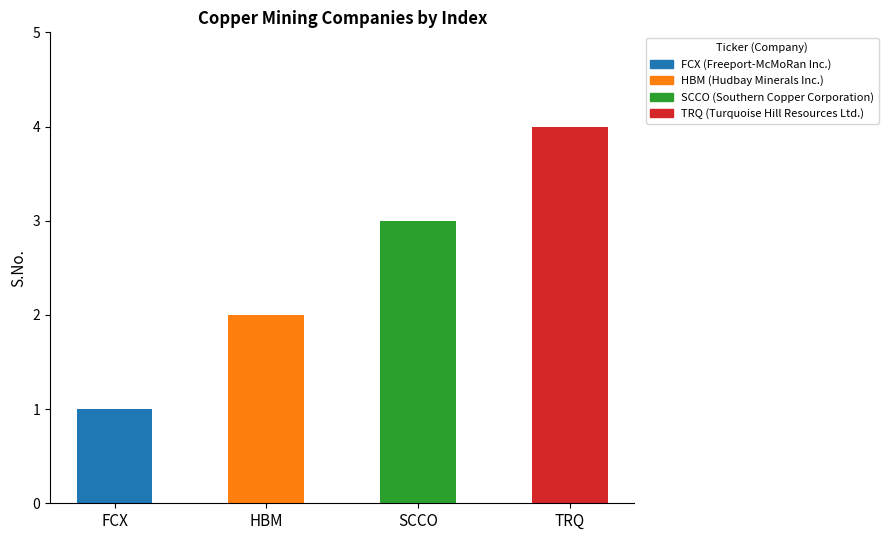

What is the approximate value at TRQ?

4